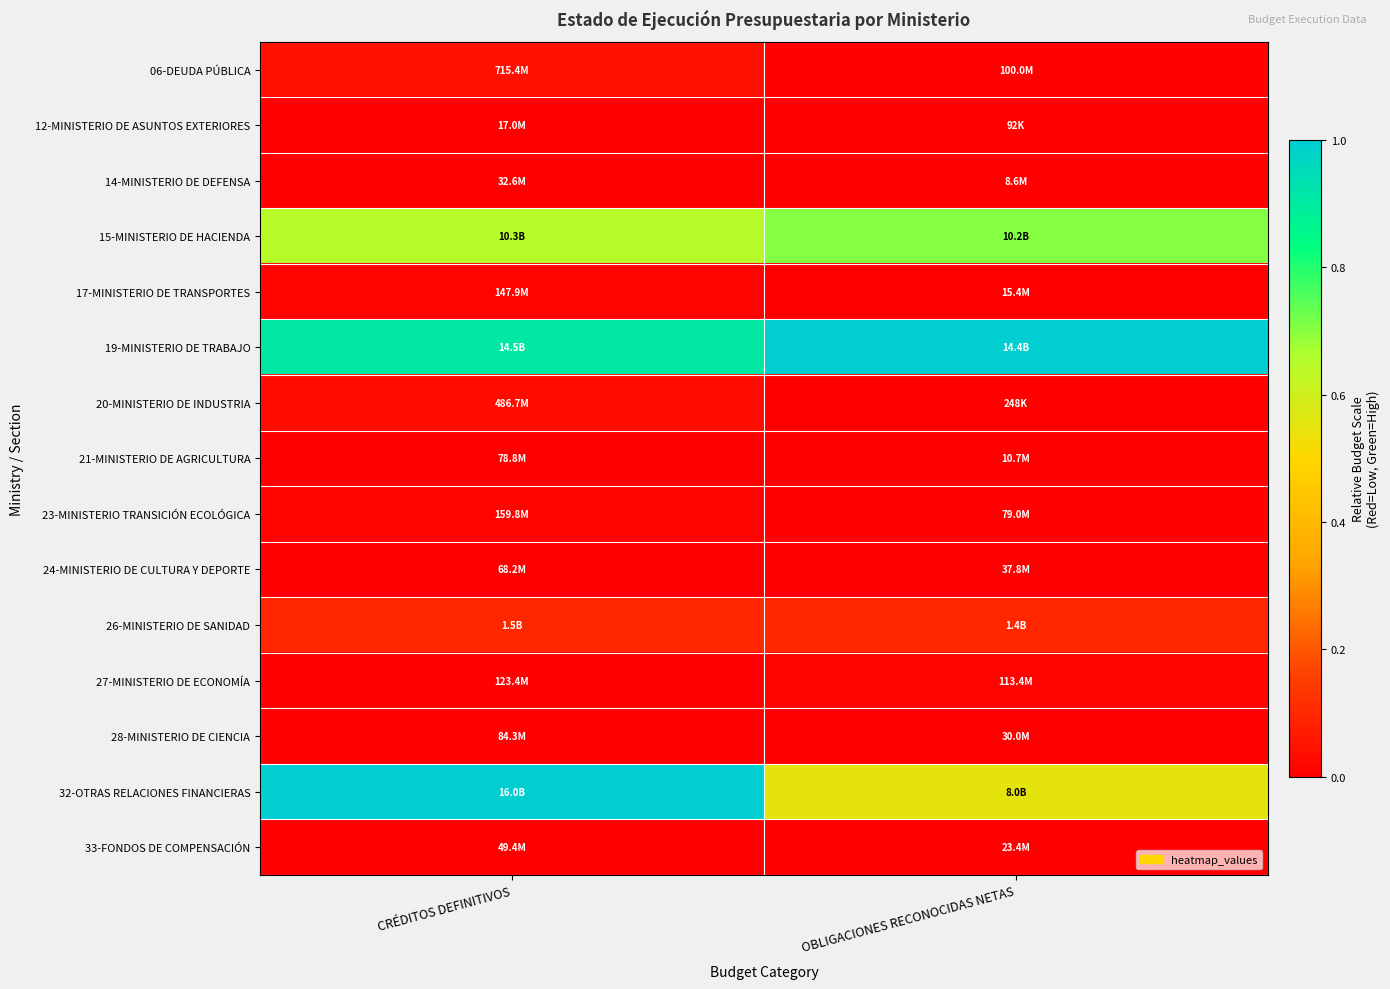

Reading left to right, list all the values displayed in this chart.

06-DEUDA PÚBLICA: CRÉDITOS DEFINITIVOS=0.0	OBLIGACIONES RECONOCIDAS NETAS=0.0
12-MINISTERIO DE ASUNTOS EXTERIORES: CRÉDITOS DEFINITIVOS=0.0	OBLIGACIONES RECONOCIDAS NETAS=0.0
14-MINISTERIO DE DEFENSA: CRÉDITOS DEFINITIVOS=0.0	OBLIGACIONES RECONOCIDAS NETAS=0.0
15-MINISTERIO DE HACIENDA: CRÉDITOS DEFINITIVOS=0.6	OBLIGACIONES RECONOCIDAS NETAS=0.7
17-MINISTERIO DE TRANSPORTES: CRÉDITOS DEFINITIVOS=0.0	OBLIGACIONES RECONOCIDAS NETAS=0.0
19-MINISTERIO DE TRABAJO: CRÉDITOS DEFINITIVOS=0.9	OBLIGACIONES RECONOCIDAS NETAS=1.0
20-MINISTERIO DE INDUSTRIA: CRÉDITOS DEFINITIVOS=0.0	OBLIGACIONES RECONOCIDAS NETAS=0.0
21-MINISTERIO DE AGRICULTURA: CRÉDITOS DEFINITIVOS=0.0	OBLIGACIONES RECONOCIDAS NETAS=0.0
23-MINISTERIO TRANSICIÓN ECOLÓGICA: CRÉDITOS DEFINITIVOS=0.0	OBLIGACIONES RECONOCIDAS NETAS=0.0
24-MINISTERIO DE CULTURA Y DEPORTE: CRÉDITOS DEFINITIVOS=0.0	OBLIGACIONES RECONOCIDAS NETAS=0.0
26-MINISTERIO DE SANIDAD: CRÉDITOS DEFINITIVOS=0.1	OBLIGACIONES RECONOCIDAS NETAS=0.1
27-MINISTERIO DE ECONOMÍA: CRÉDITOS DEFINITIVOS=0.0	OBLIGACIONES RECONOCIDAS NETAS=0.0
28-MINISTERIO DE CIENCIA: CRÉDITOS DEFINITIVOS=0.0	OBLIGACIONES RECONOCIDAS NETAS=0.0
32-OTRAS RELACIONES FINANCIERAS: CRÉDITOS DEFINITIVOS=1.0	OBLIGACIONES RECONOCIDAS NETAS=0.6
33-FONDOS DE COMPENSACIÓN: CRÉDITOS DEFINITIVOS=0.0	OBLIGACIONES RECONOCIDAS NETAS=0.0